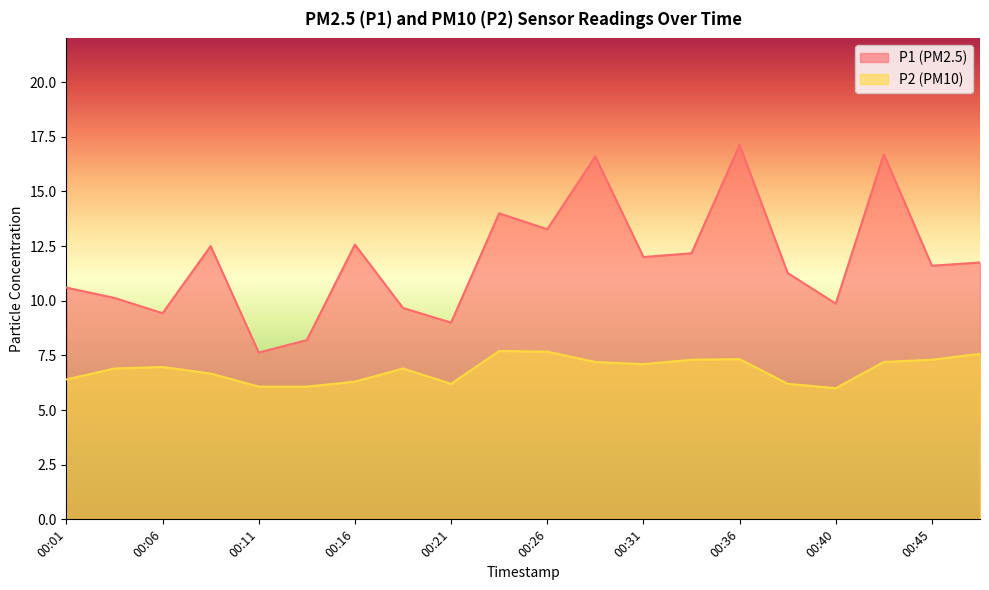

Which series changed the most between 00:38 and 00:45?

P2